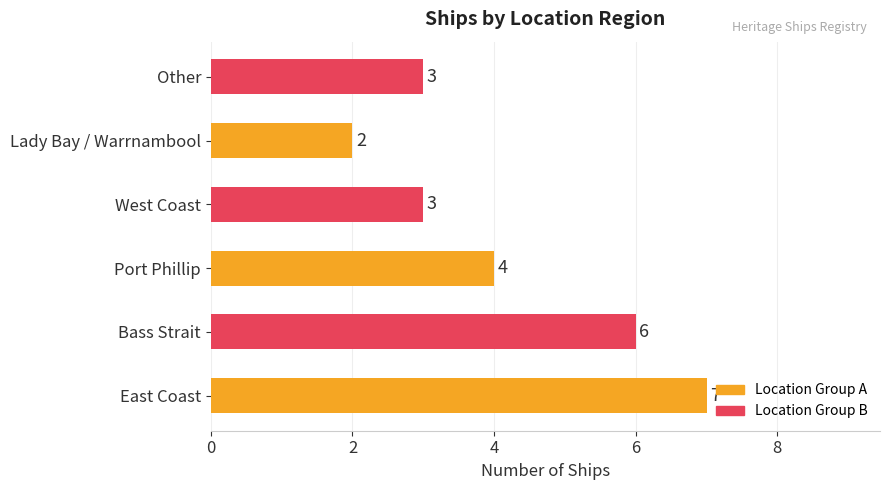

Which category has the lowest value across all series?

Lady Bay / Warrnambool